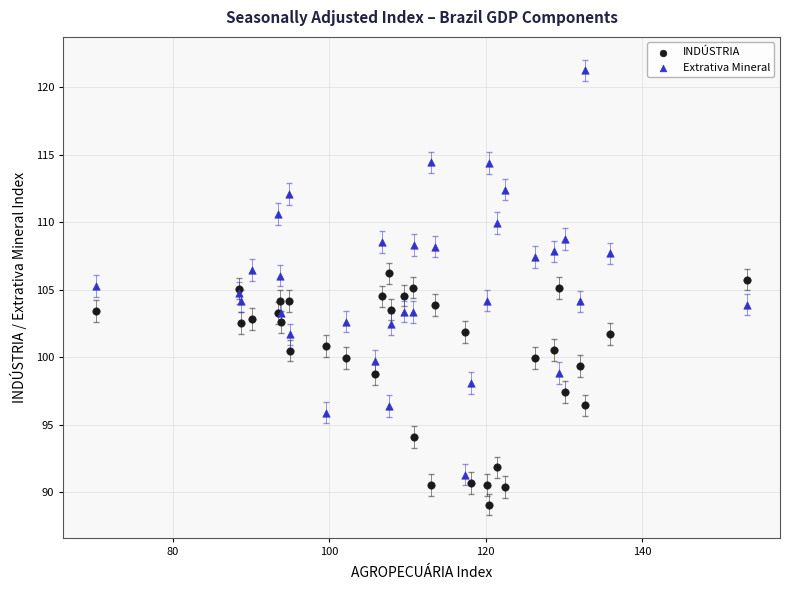

Which series reaches the maximum Y coordinate?

Extrativa Mineral